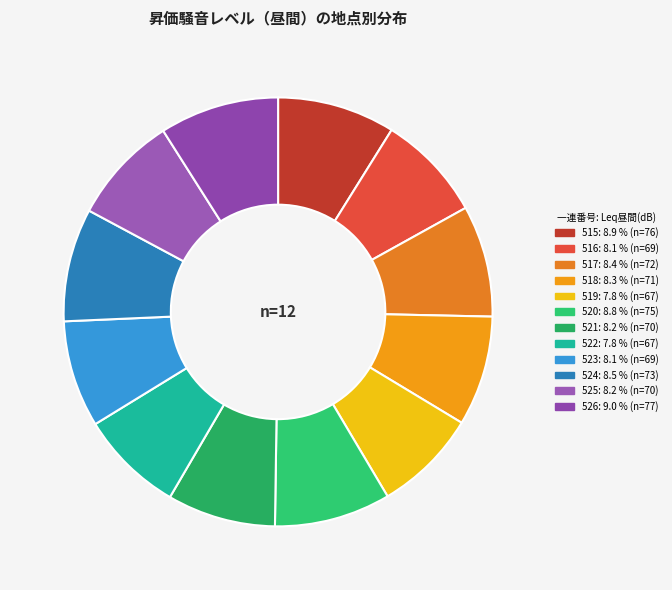

Do 518 and 515 together represent more than half of the pie?

No